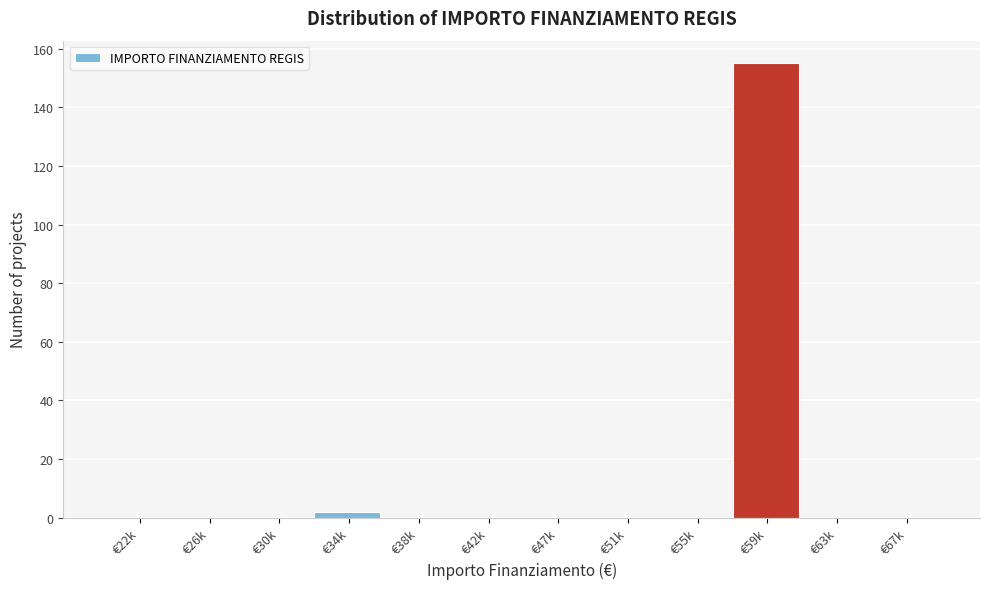

Reading right to left, transcribe all the data shown in this chart.

€67k=0	€63k=0	€59k=155	€55k=0	€51k=0	€47k=0	€42k=0	€38k=0	€34k=2	€30k=0	€26k=0	€22k=0